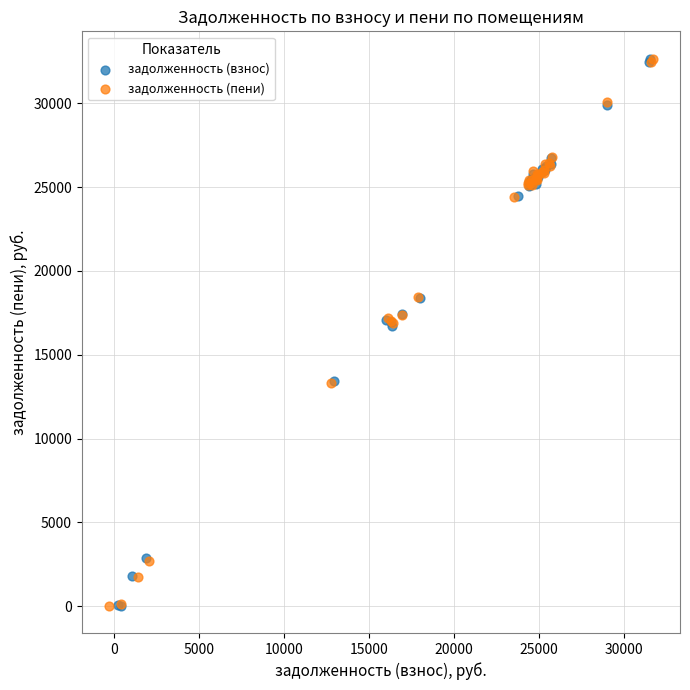

What are all the series names shown in the legend?

задолженность (взнос), задолженность (пени)